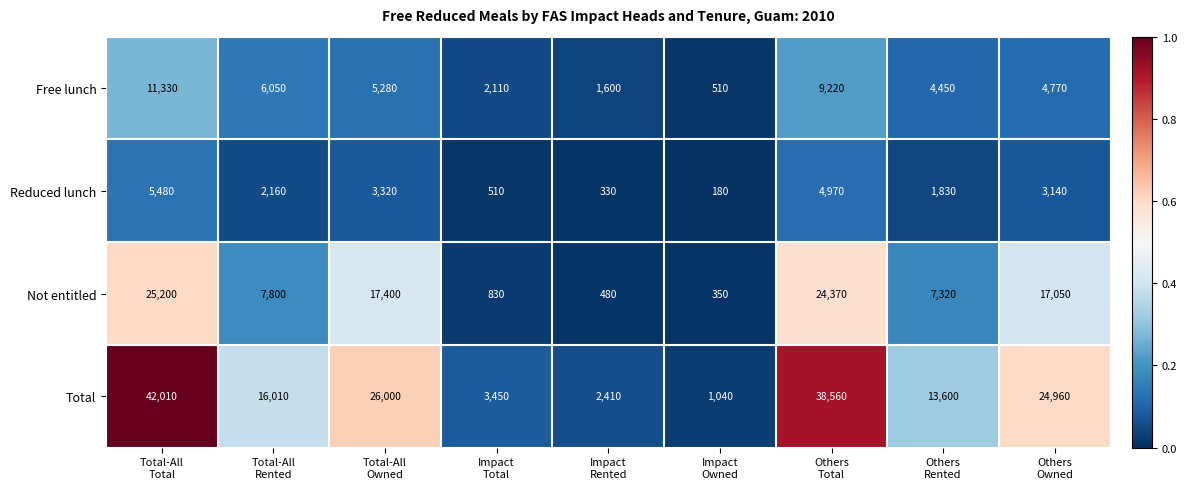

What is the greatest value displayed?

42010